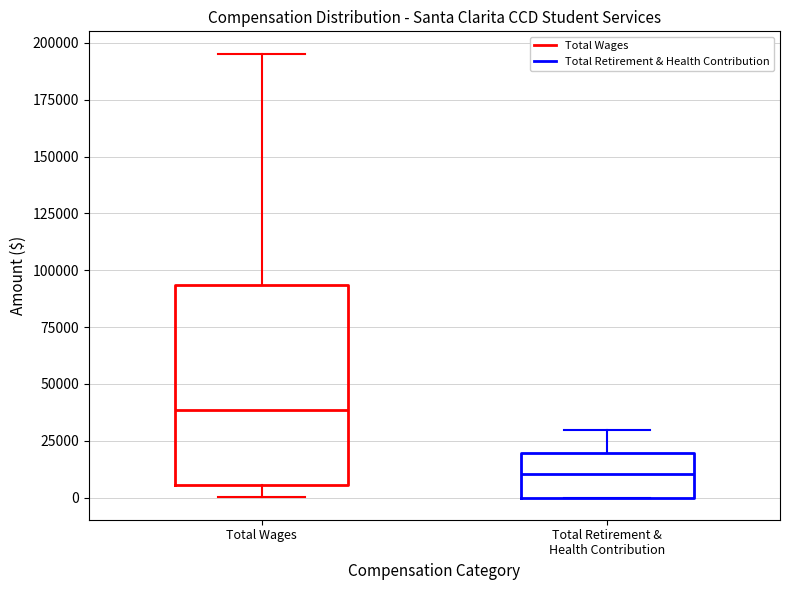

Where is the lower edge of the box for Total Retirement & Health Contribution on the y-axis? The values are not printed on the chart, so give them approximately, as read against the axis.

0